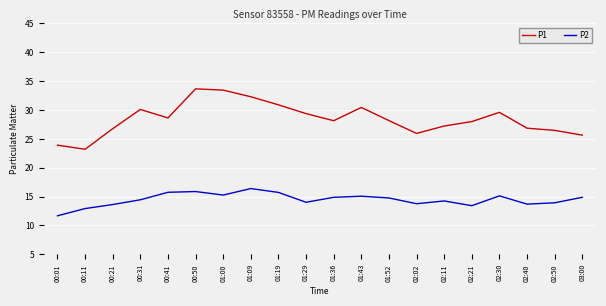

True or false: P1 and P2 intersect in this chart.

False